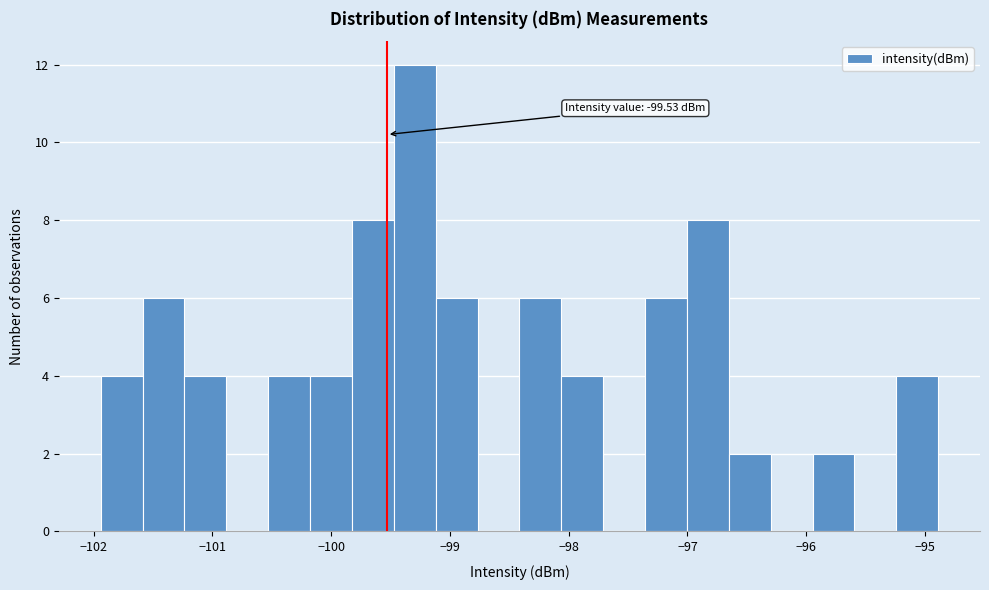

Read against the x-axis, roughly where is the centre of the tallest bar?

-99.3